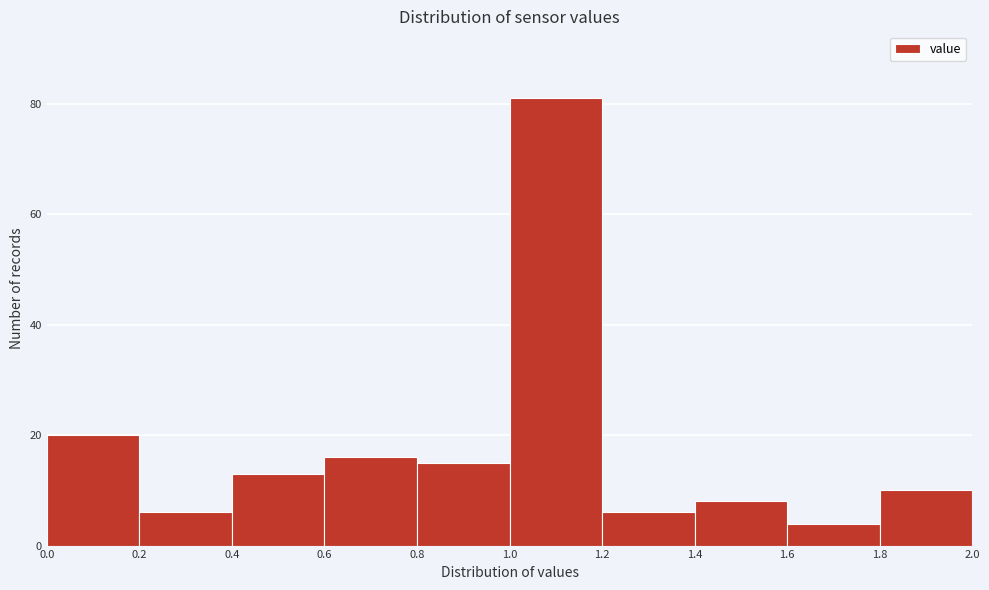

What is the height of the bar covering 1.0 to 1.2 on the x-axis? The values are not printed on the chart, so give them approximately, as read against the axis.

82